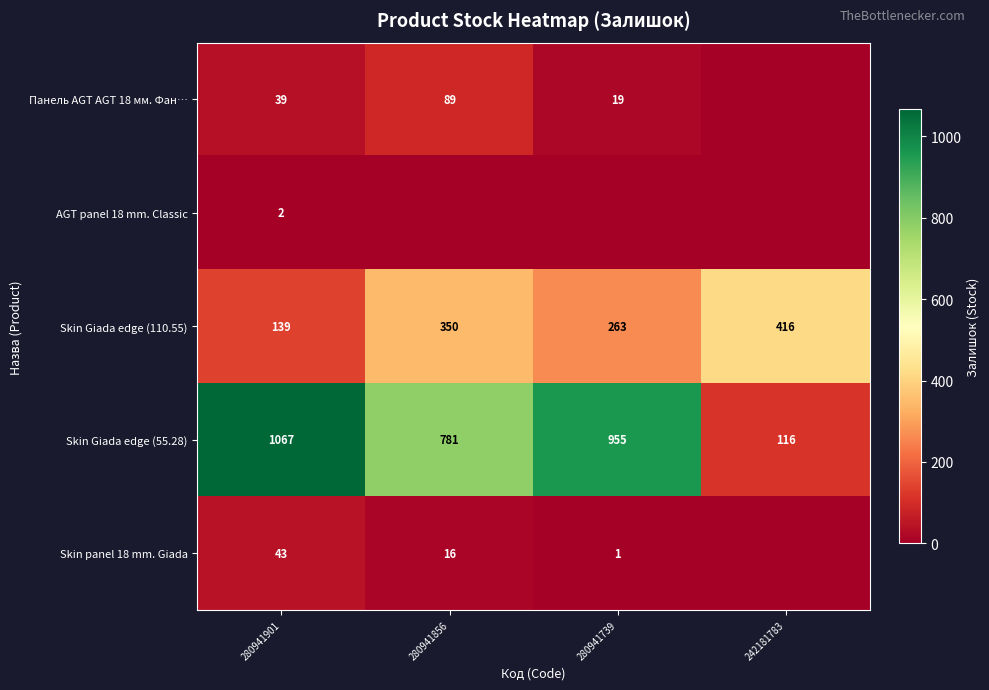

Is the value of Skin Giada edge (55.28) at 280941856 greater than the value of Skin panel 18 mm. Giada at 280941856?

Yes